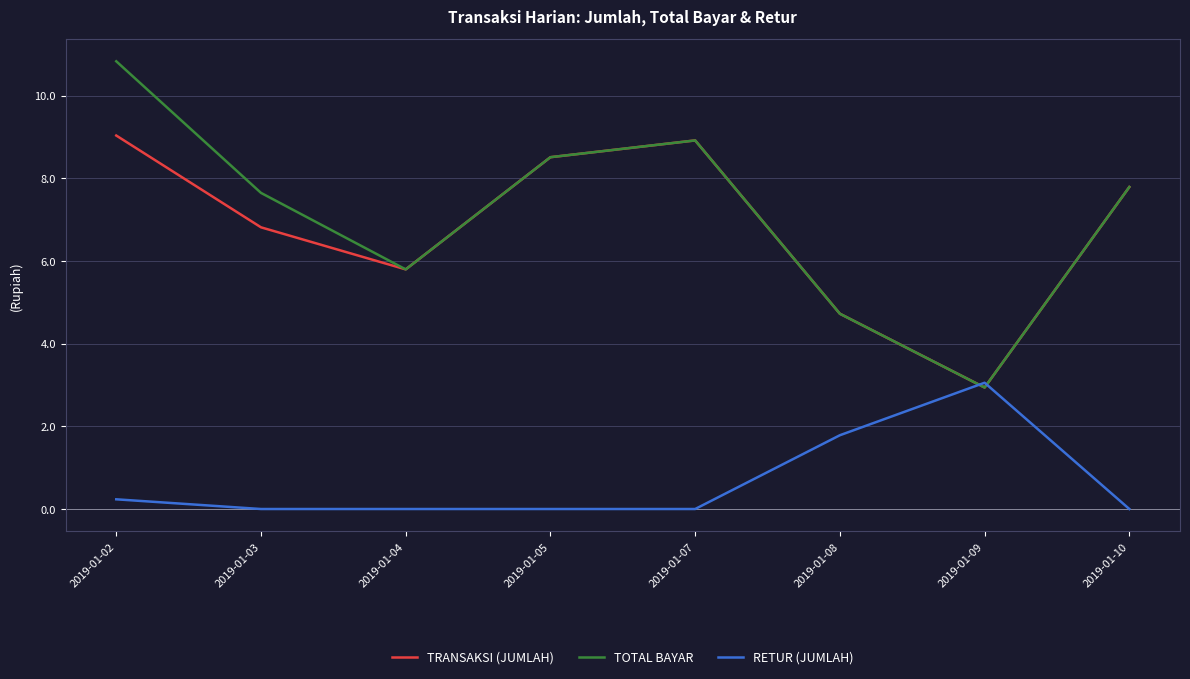

What is the spread (max minus min) of values at 2019-01-07?

8914326